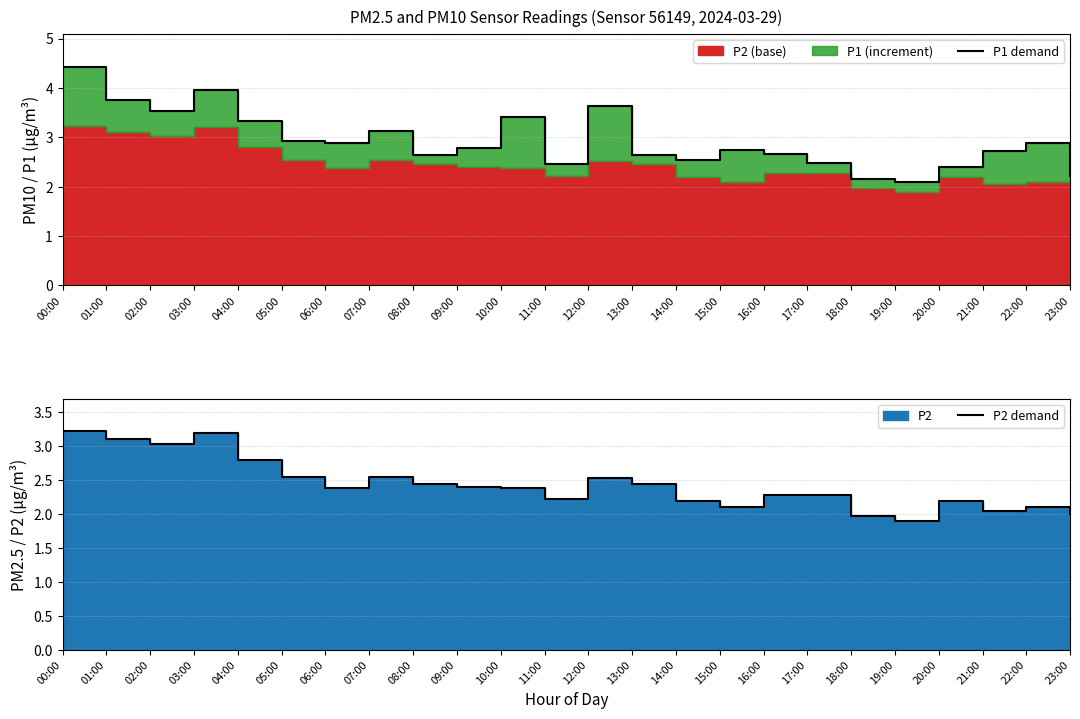

Count the number of categories in the chart.

24